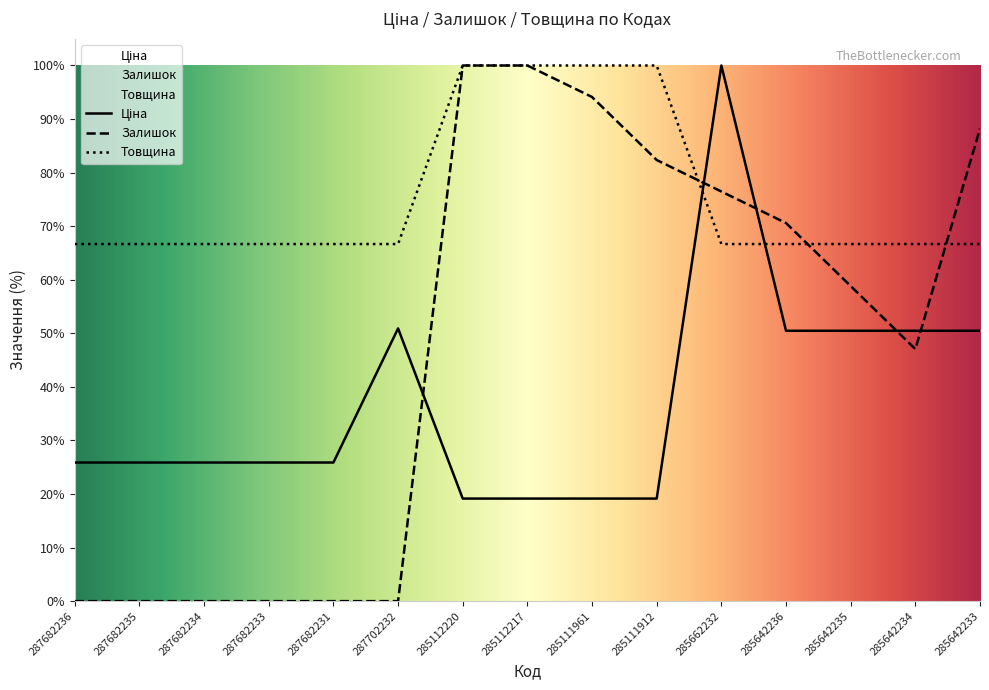

Reading left to right, what are all the values shown in this chart?

Ціна: 25.9	25.9	25.9	25.9	25.9	50.9	19.1	19.1	19.1	19.1	100.0	50.5	50.5	50.5	50.5
Залишок: 0.0	0.0	0.0	0.0	0.0	0.0	100.0	100.0	94.1	82.4	76.5	70.6	58.8	47.1	88.2
Товщина: 66.7	66.7	66.7	66.7	66.7	66.7	100.0	100.0	100.0	100.0	66.7	66.7	66.7	66.7	66.7